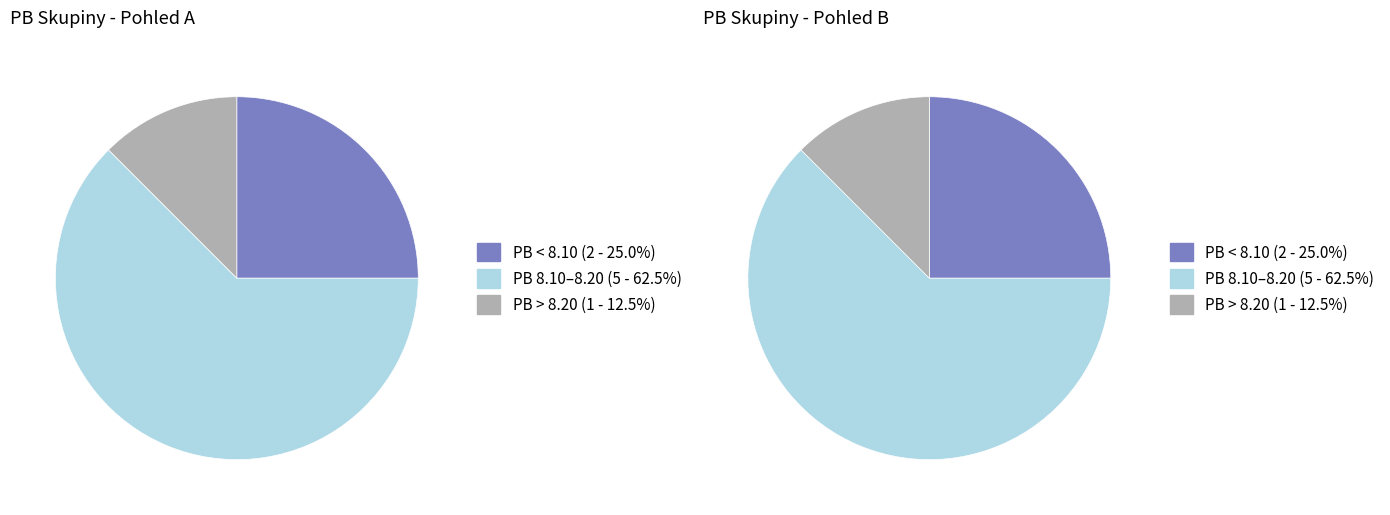

Is it true that Luzarová Adéla is 1% of the pie?

False